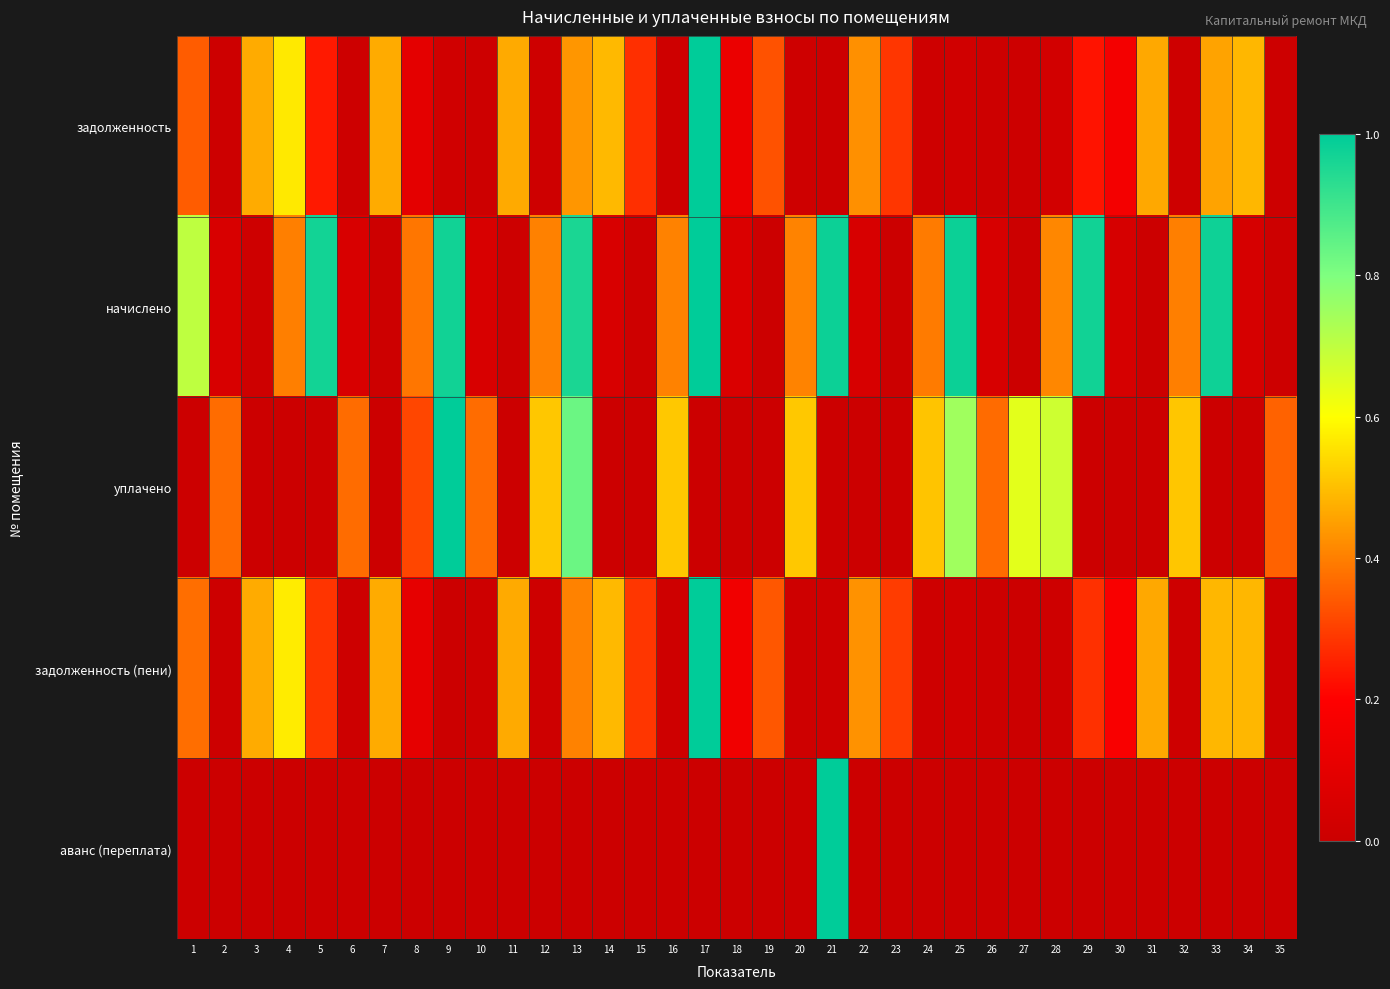

Reading left to right, what are all the values shown in this chart?

задолженность: 1=0.3	2=0.0	3=0.5	4=0.6	5=0.2	6=0.0	7=0.5	8=0.1	9=0.0	10=0.0	11=0.5	12=0.0	13=0.4	14=0.5	15=0.3	16=0.0	17=1.0	18=0.1	19=0.3	20=0.0	21=0.0	22=0.4	23=0.3	24=0.0	25=0.0	26=0.0	27=0.0	28=0.0	29=0.2	30=0.2	31=0.5	32=0.0	33=0.5	34=0.5	35=0.0
начислено: 1=0.7	2=0.1	3=0.0	4=0.4	5=1.0	6=0.1	7=0.0	8=0.4	9=1.0	10=0.1	11=0.0	12=0.4	13=1.0	14=0.1	15=0.0	16=0.4	17=1.0	18=0.1	19=0.0	20=0.4	21=1.0	22=0.0	23=0.0	24=0.4	25=1.0	26=0.0	27=0.0	28=0.4	29=1.0	30=0.0	31=0.0	32=0.4	33=1.0	34=0.0	35=0.0
уплачено: 1=0.0	2=0.4	3=0.0	4=0.0	5=0.0	6=0.4	7=0.0	8=0.3	9=1.0	10=0.4	11=0.0	12=0.5	13=0.8	14=0.0	15=0.0	16=0.5	17=0.0	18=0.0	19=0.0	20=0.5	21=0.0	22=0.0	23=0.0	24=0.5	25=0.7	26=0.4	27=0.6	28=0.7	29=0.0	30=0.0	31=0.0	32=0.5	33=0.0	34=0.0	35=0.4
задолженность (пени): 1=0.4	2=0.0	3=0.5	4=0.6	5=0.3	6=0.0	7=0.5	8=0.1	9=0.0	10=0.0	11=0.5	12=0.0	13=0.4	14=0.5	15=0.3	16=0.0	17=1.0	18=0.1	19=0.3	20=0.0	21=0.0	22=0.4	23=0.3	24=0.0	25=0.0	26=0.0	27=0.0	28=0.0	29=0.3	30=0.2	31=0.5	32=0.0	33=0.5	34=0.5	35=0.0
аванс (переплата): 1=0.0	2=0.0	3=0.0	4=0.0	5=0.0	6=0.0	7=0.0	8=0.0	9=0.0	10=0.0	11=0.0	12=0.0	13=0.0	14=0.0	15=0.0	16=0.0	17=0.0	18=0.0	19=0.0	20=0.0	21=1.0	22=0.0	23=0.0	24=0.0	25=0.0	26=0.0	27=0.0	28=0.0	29=0.0	30=0.0	31=0.0	32=0.0	33=0.0	34=0.0	35=0.0